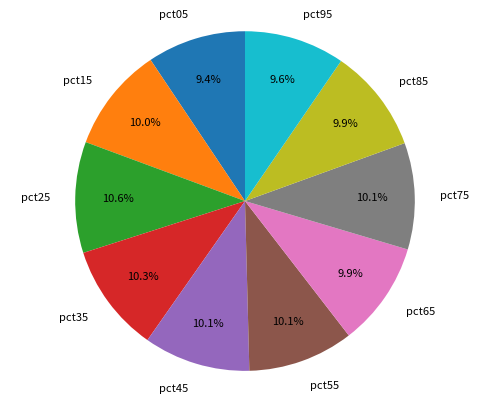

Count the number of slices in the pie.

10